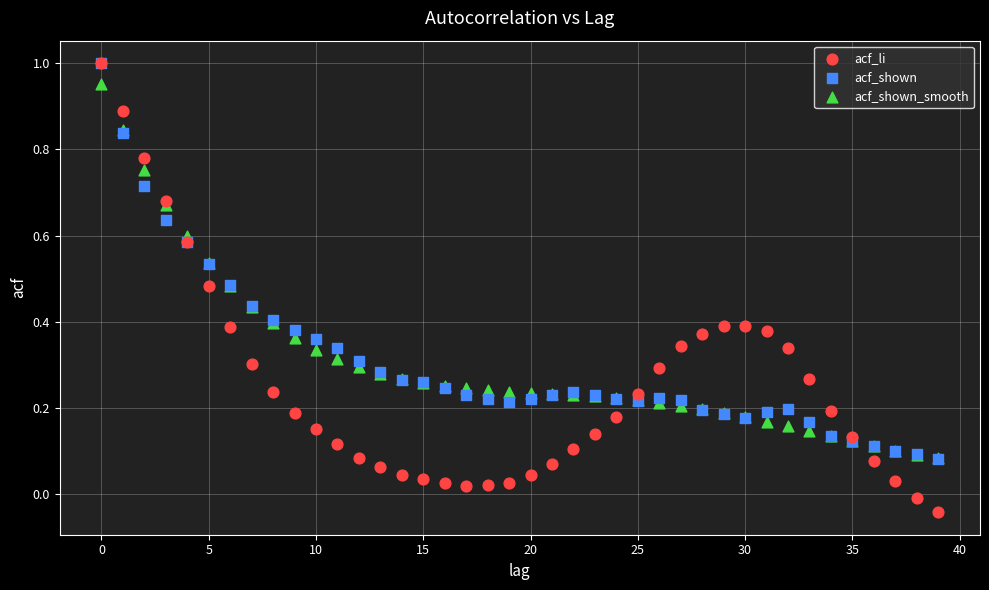

Which series contains the lowest Y value?

acf_li